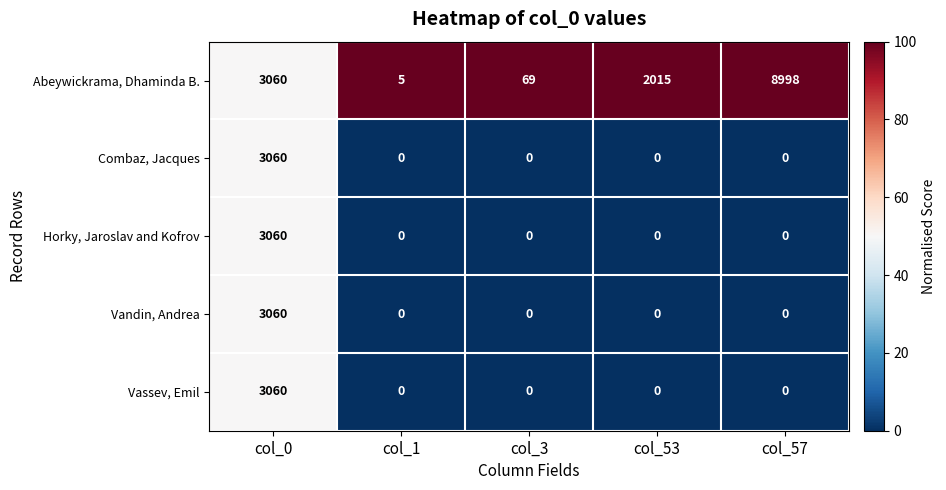

Reading left to right, transcribe all the data shown in this chart.

Abeywickrama, Dhaminda B.: 3060	5	69	2015	8998
Combaz, Jacques: 3060	0	0	0	0
Horky, Jaroslav and Kofrov: 3060	0	0	0	0
Vandin, Andrea: 3060	0	0	0	0
Vassev, Emil: 3060	0	0	0	0